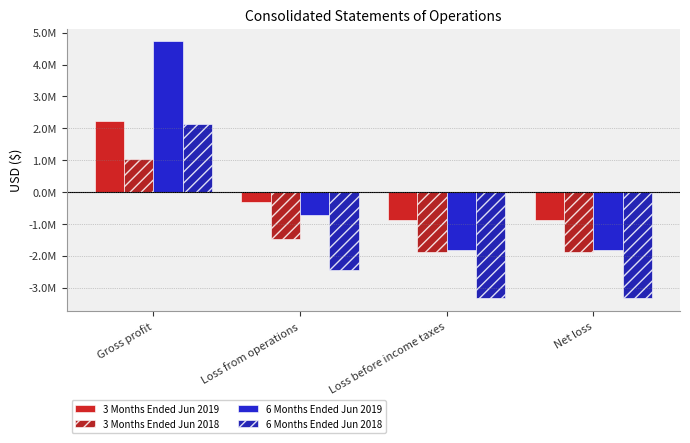

Does the chart contain any negative values?

Yes